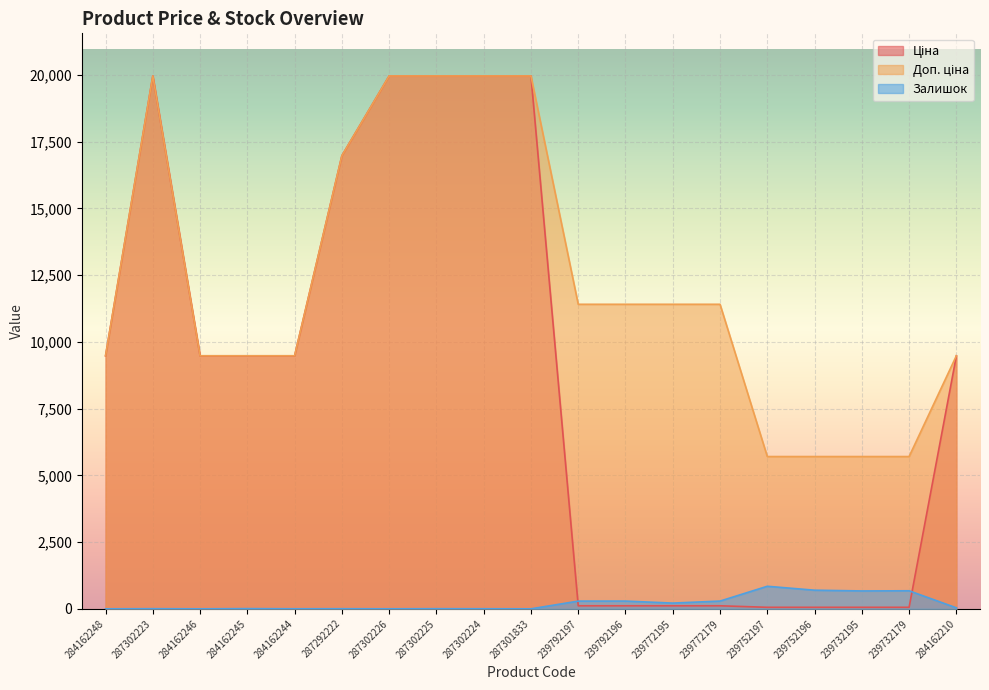

List the series in order of their peak value, highest first.

Ціна, Доп. ціна, Залишок